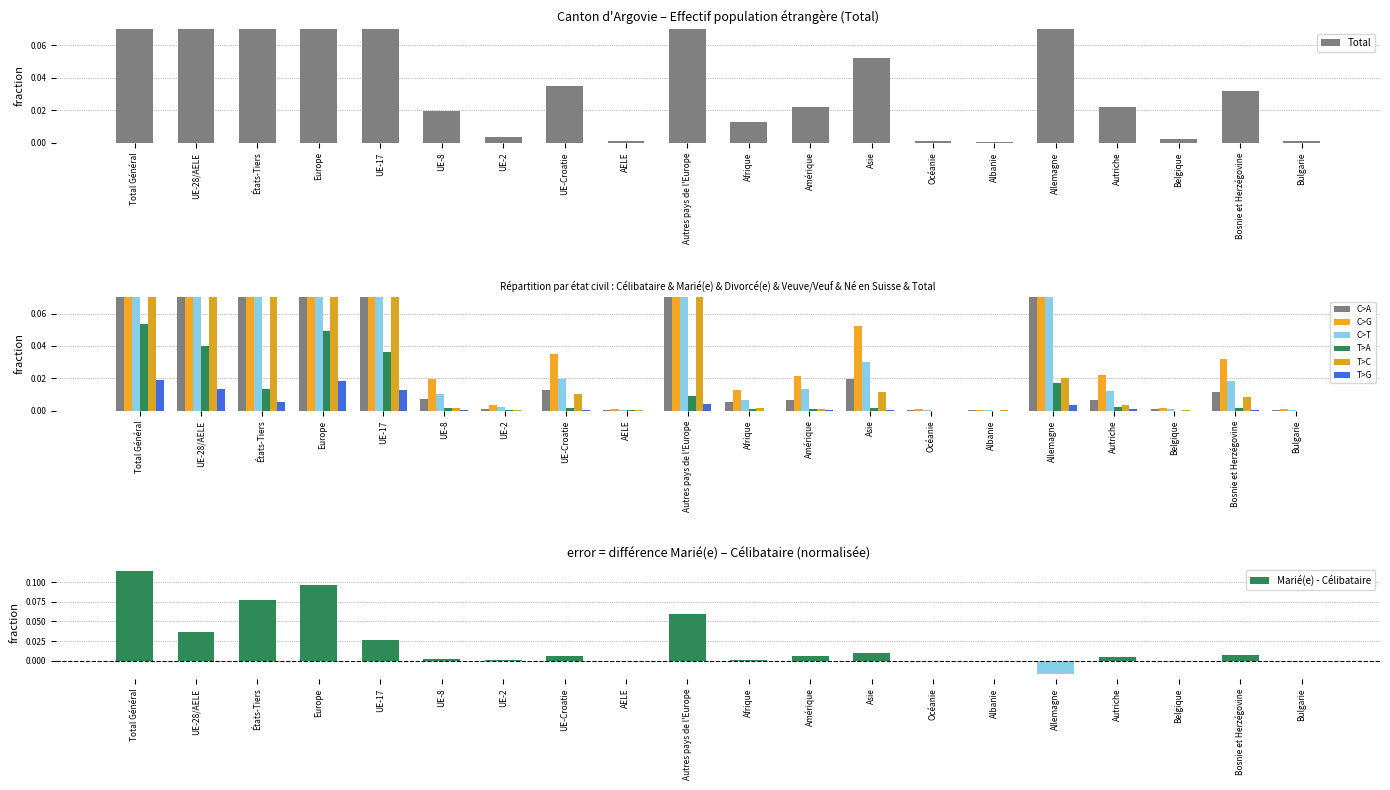

True or false: Veuve/Veuf has a value of 0.0 at Asie.

False